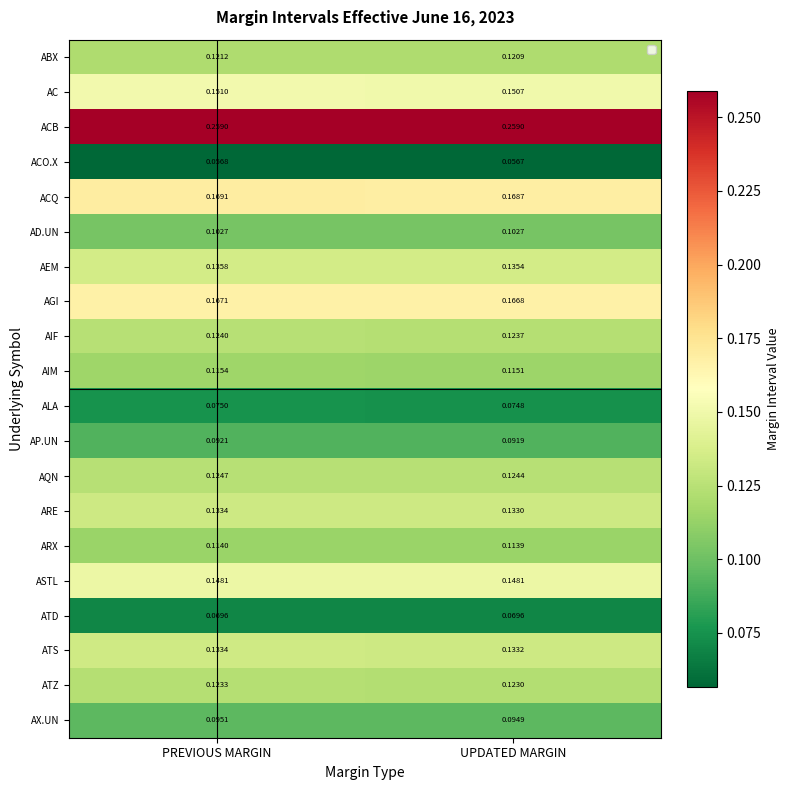

List the labels in order of AC value, smallest first.

UPDATED MARGIN, PREVIOUS MARGIN